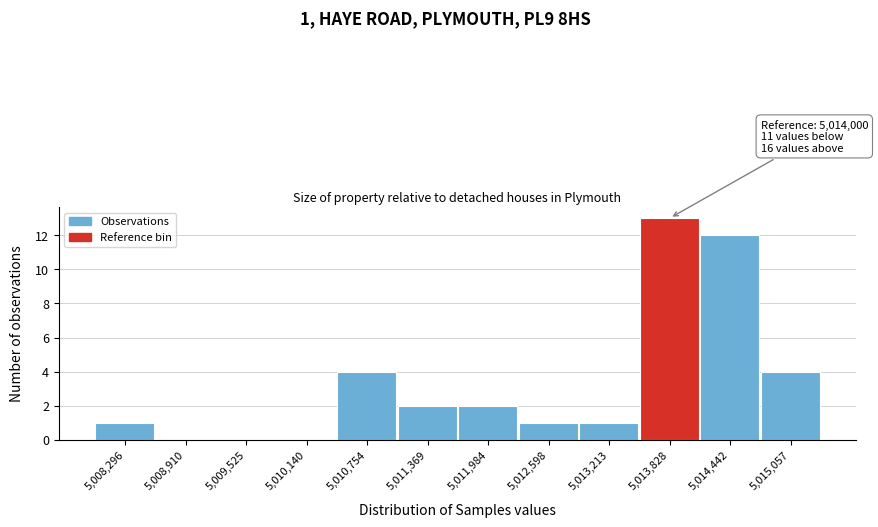

Reading left to right, extract all data points from this chart.

5,008,296=1	5,008,910=0	5,009,525=0	5,010,140=0	5,010,754=4	5,011,369=2	5,011,984=2	5,012,598=1	5,013,213=1	5,013,828=13	5,014,442=12	5,015,057=4